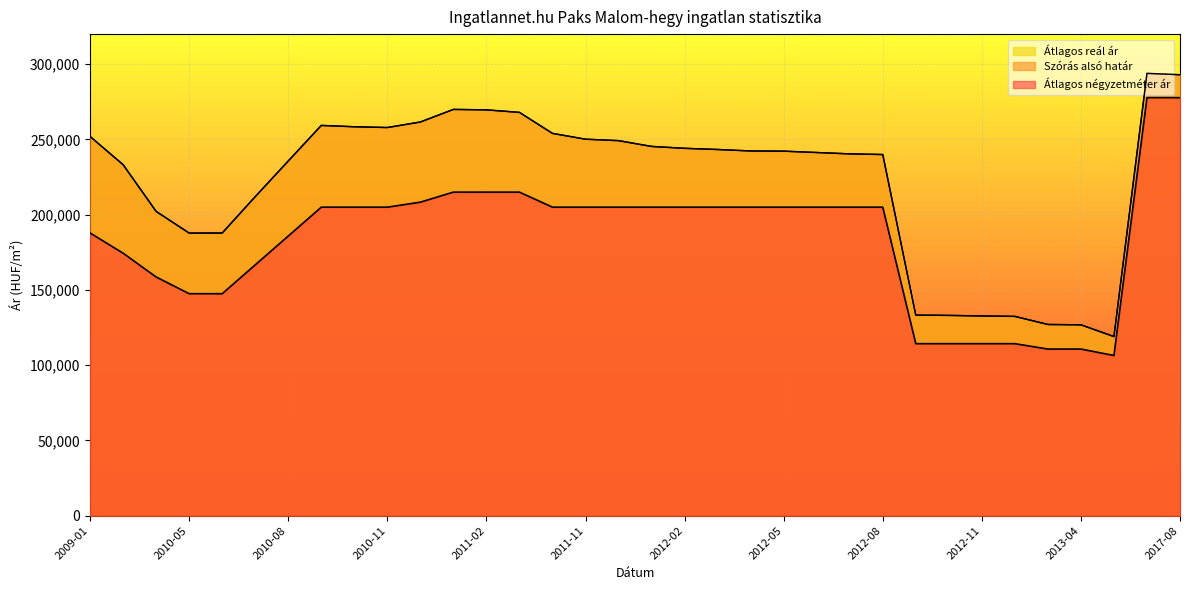

Which series changed the most between 2010-06 and 2012-01?

Szórás alsó határ